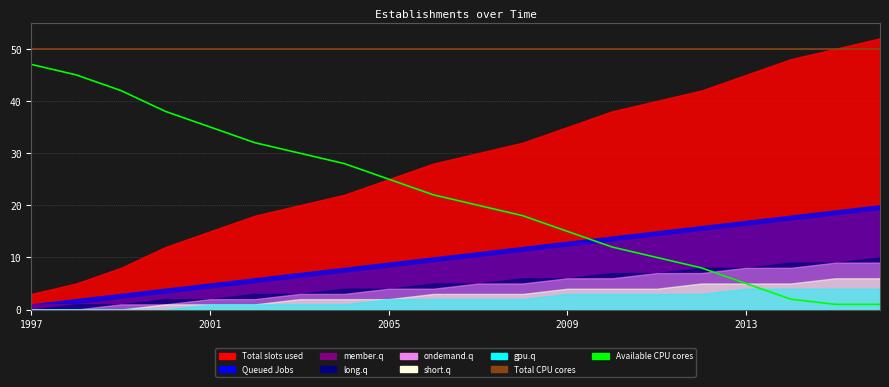

What is the approximate value of Available CPU cores at 11?

18